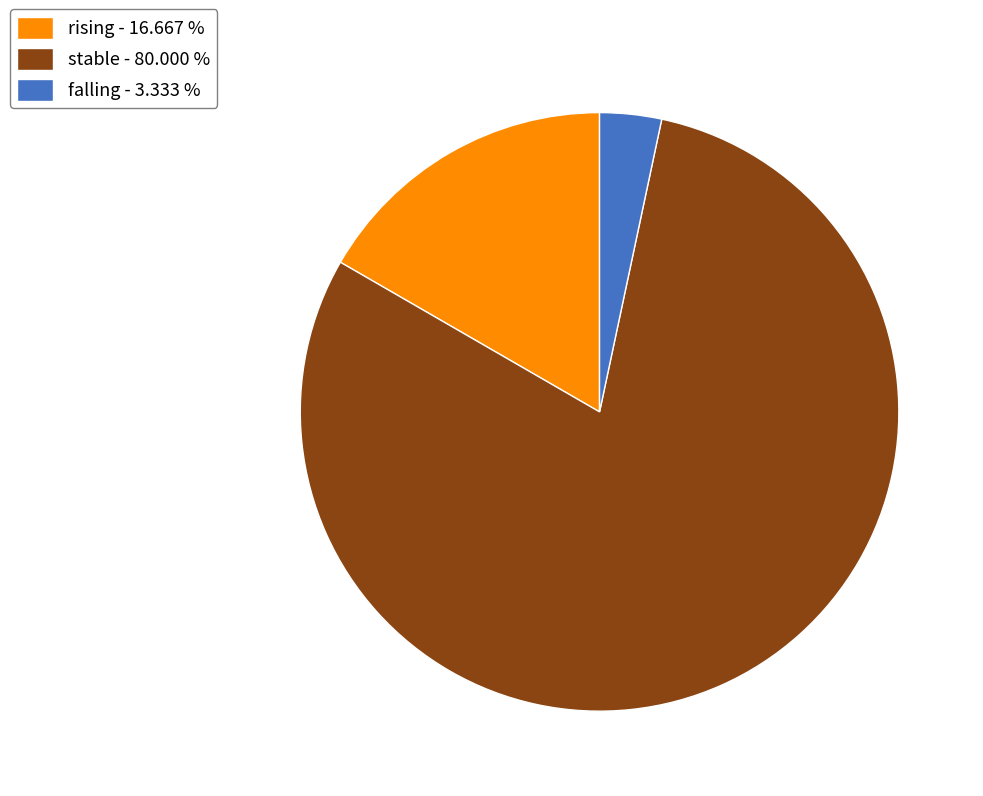

Rank the categories by value from highest to lowest.

stable, rising, falling